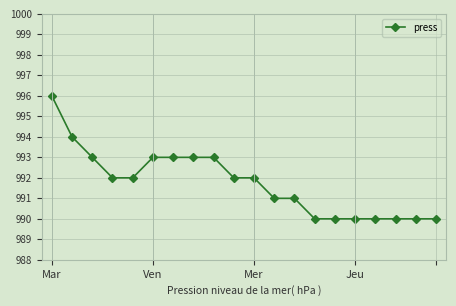

What is the value of the 4th point from the left?

992